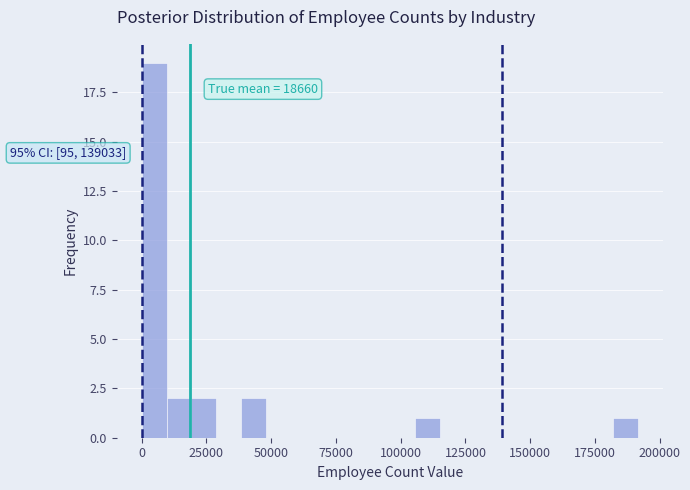

Read against the x-axis, roughly where is the centre of the tallest bar?

5000